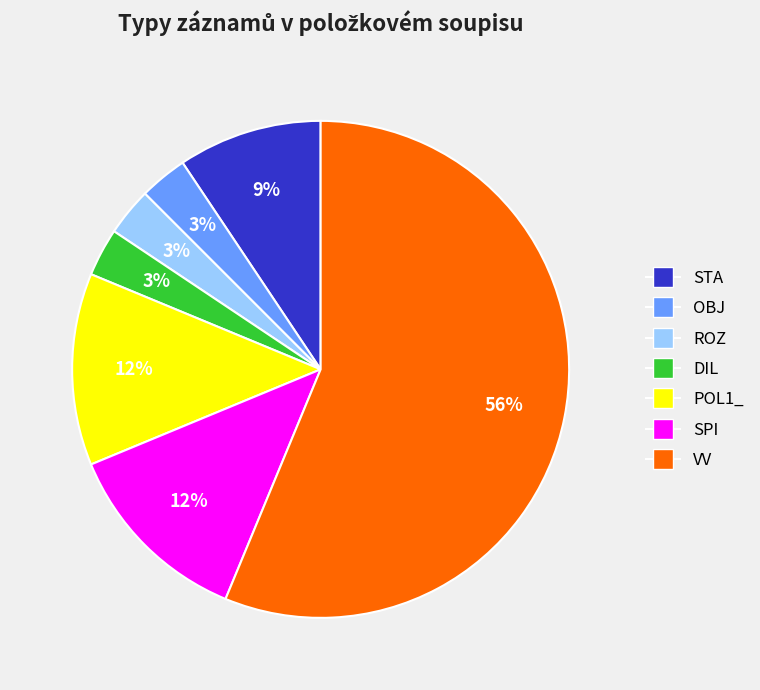

How many slices are in this pie chart?

7